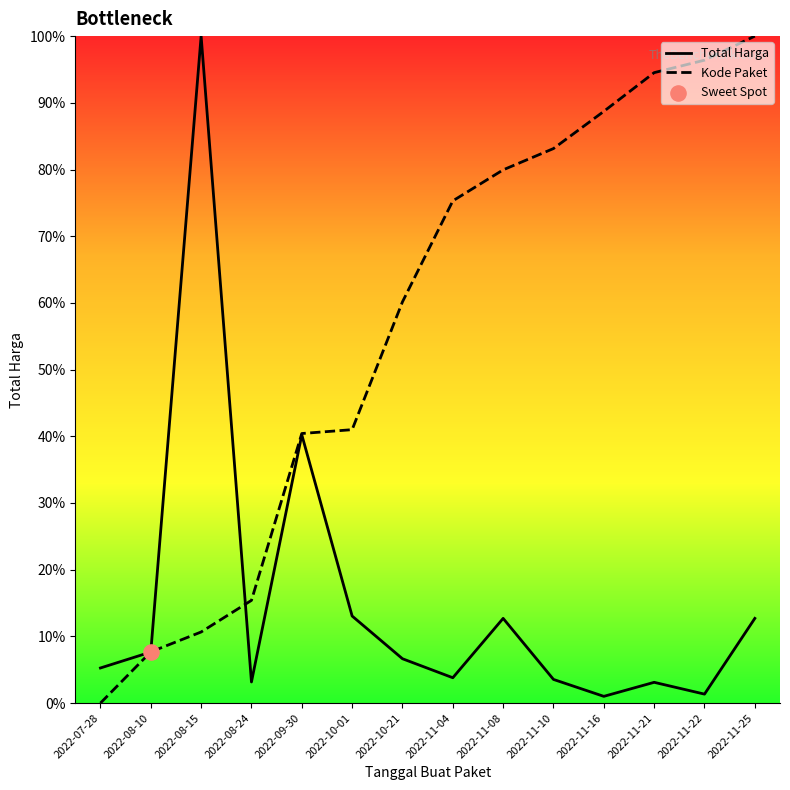

What is the total value across all series at 2022-10-01?

54.0